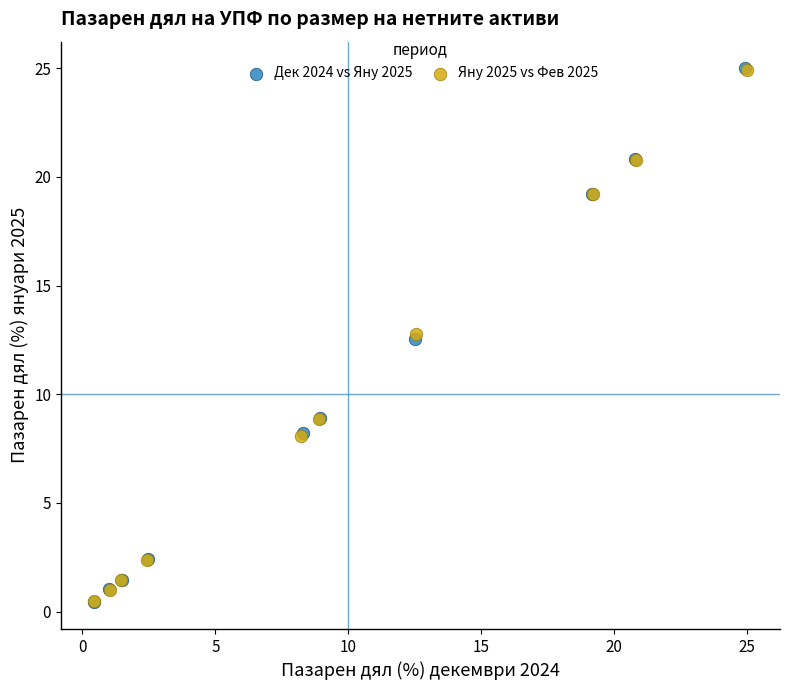

Which series has the widest spread of Y values?

Дек 2024 vs Яну 2025